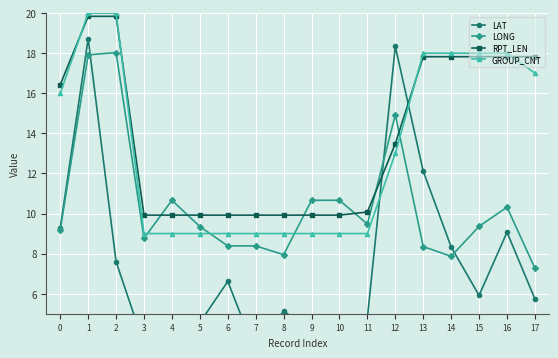

What is the difference between the GROUP_CNT values at 0 and 8?

7.0